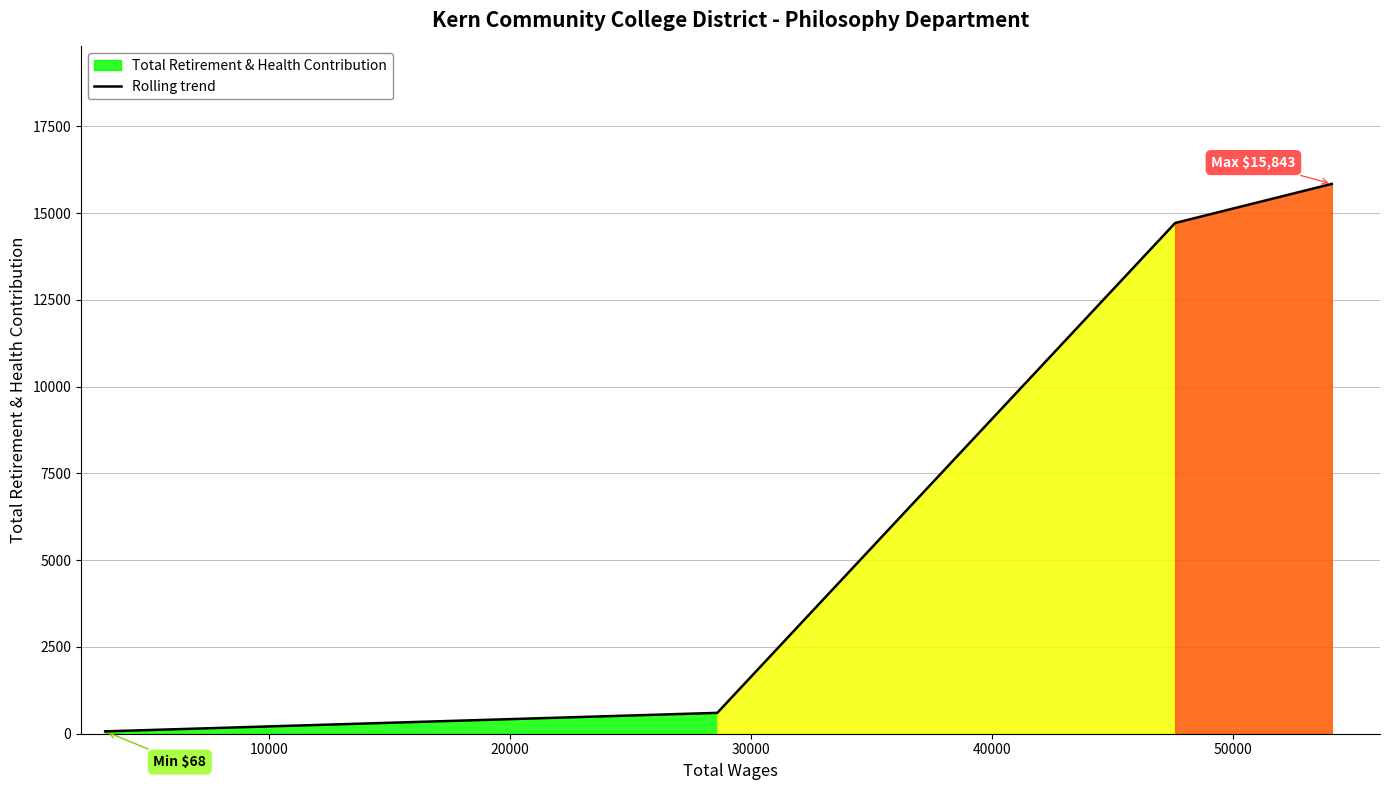

True or false: Rolling trend has more than 2 points higher than both neighbors.

False